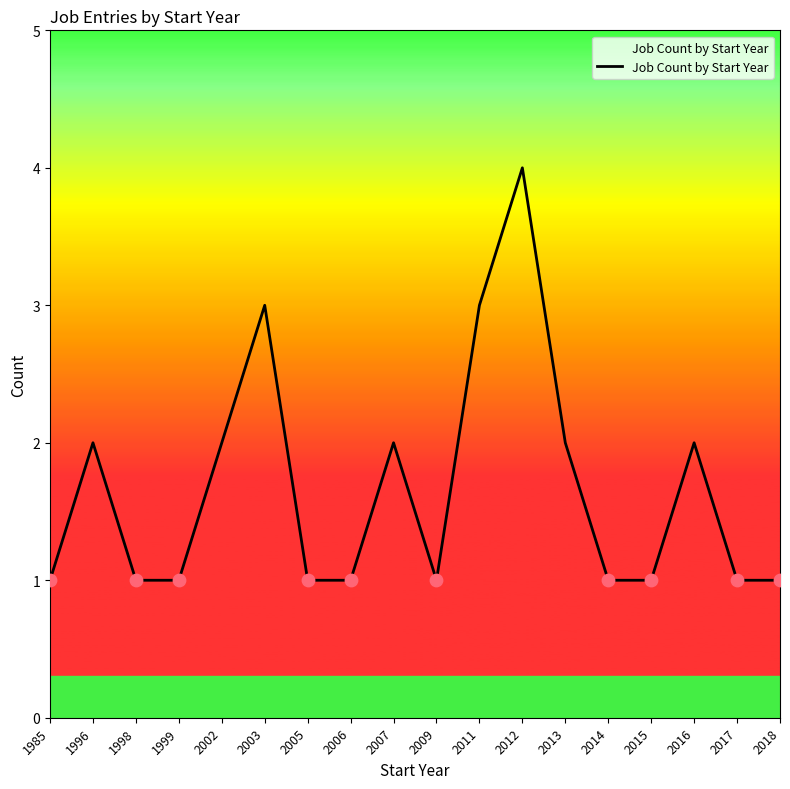

What is the change in value from 2012 to 2017?

-3